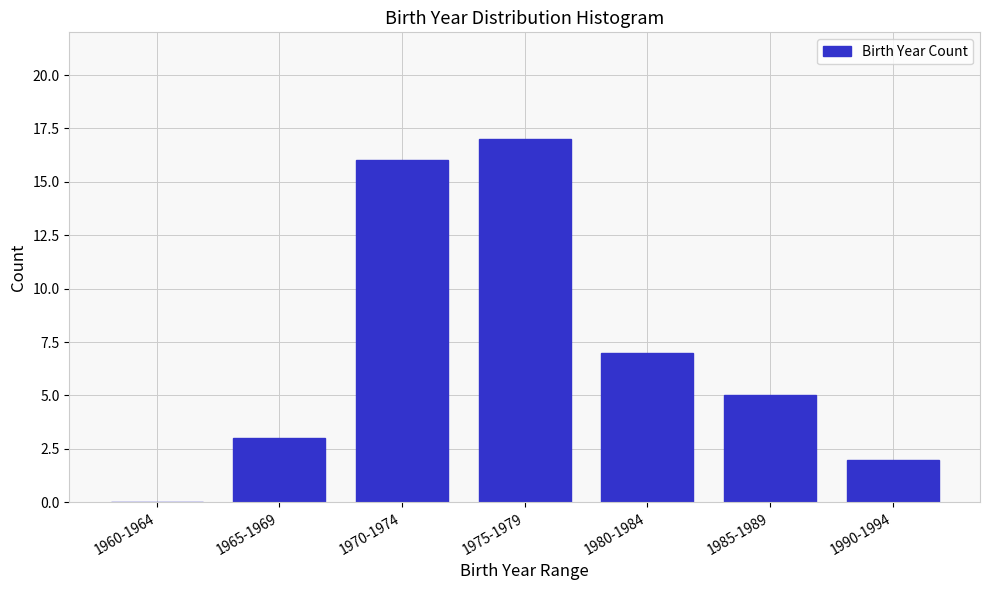

Reading left to right, extract all data points from this chart.

1960-1964=0	1965-1969=3	1970-1974=16	1975-1979=17	1980-1984=7	1985-1989=5	1990-1994=2